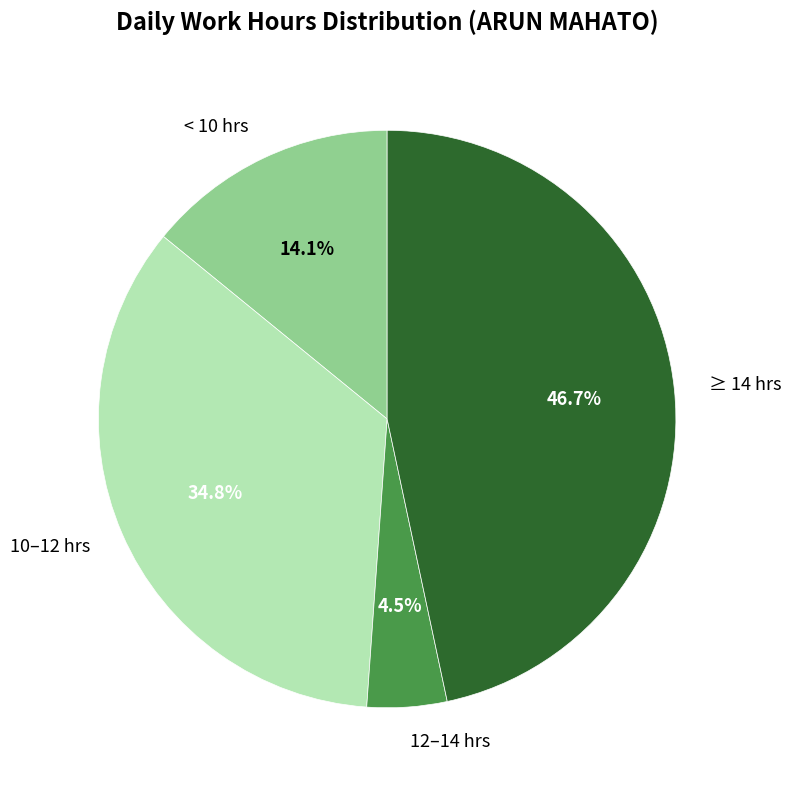

Approximately how many times larger is the value at 10–12 hrs compared to < 10 hrs?

2.5